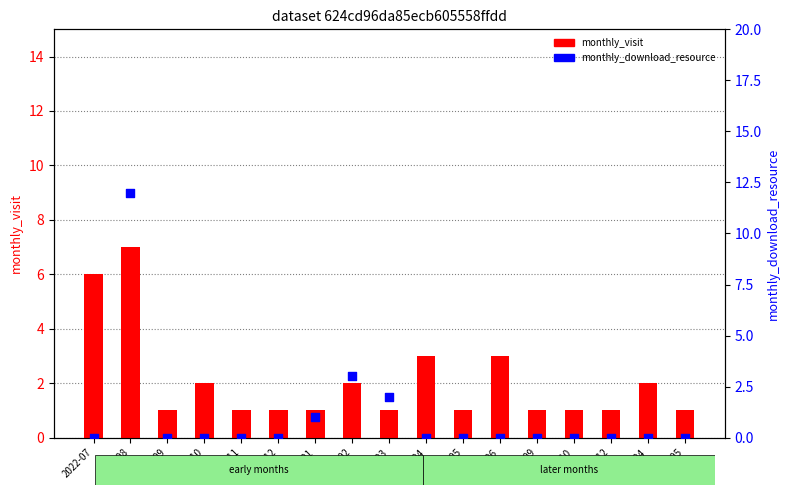

Which series has the largest Y range (max minus min)?

monthly_download_resource